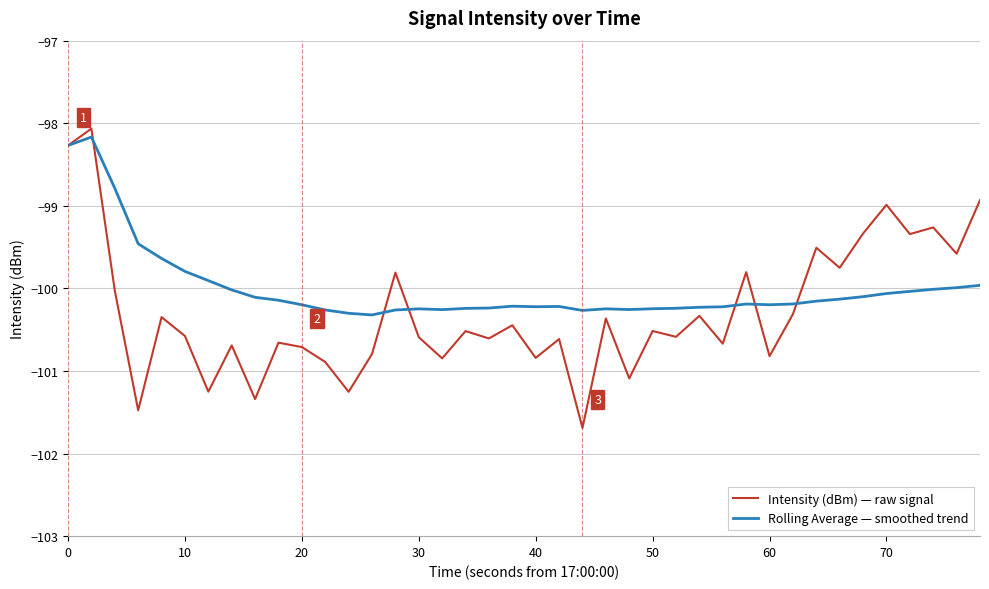

What is the smallest value displayed?

-101.7